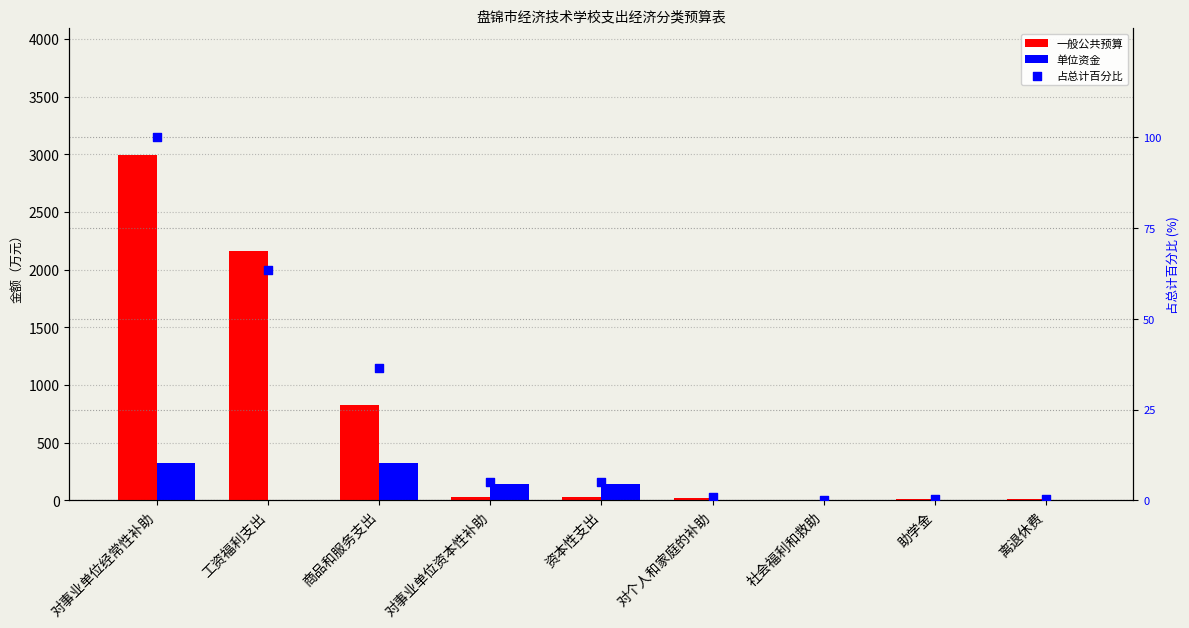

Which series contains the lowest Y value?

单位资金